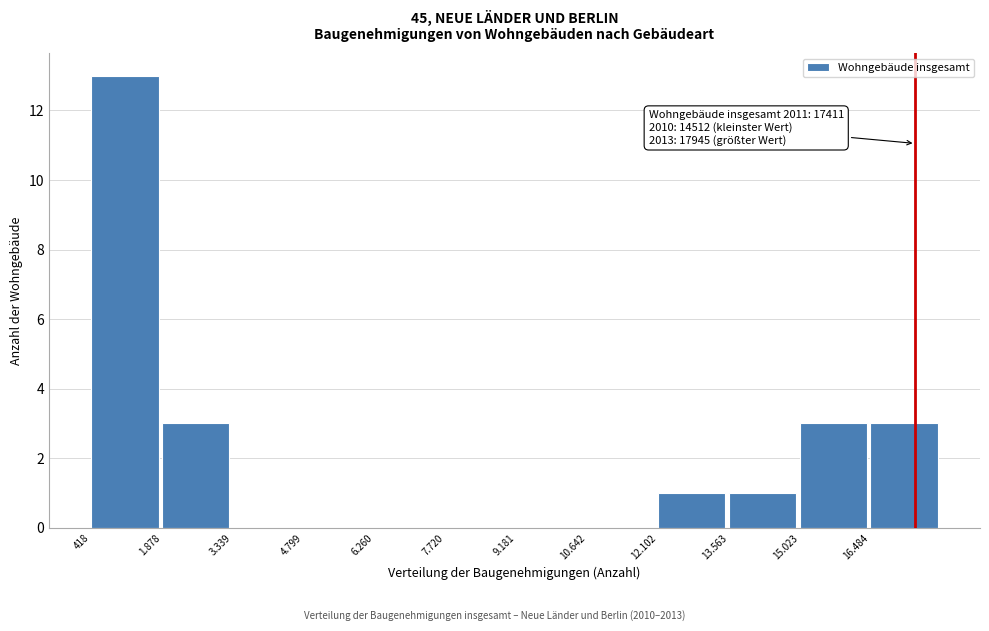

Reading left to right, list all the values displayed in this chart.

418=13	1.878=3	3.339=0	4.799=0	6.260=0	7.720=0	9.181=0	10.642=0	12.102=1	13.563=1	15.023=3	16.484=3